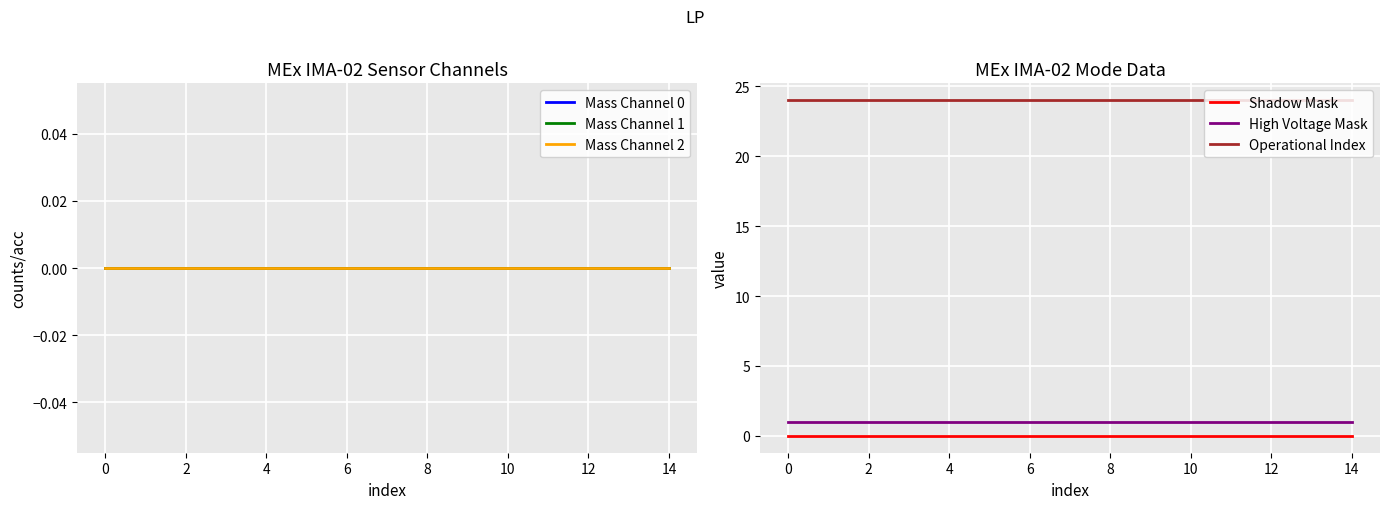

What is the sum of all Operational Index values?

360